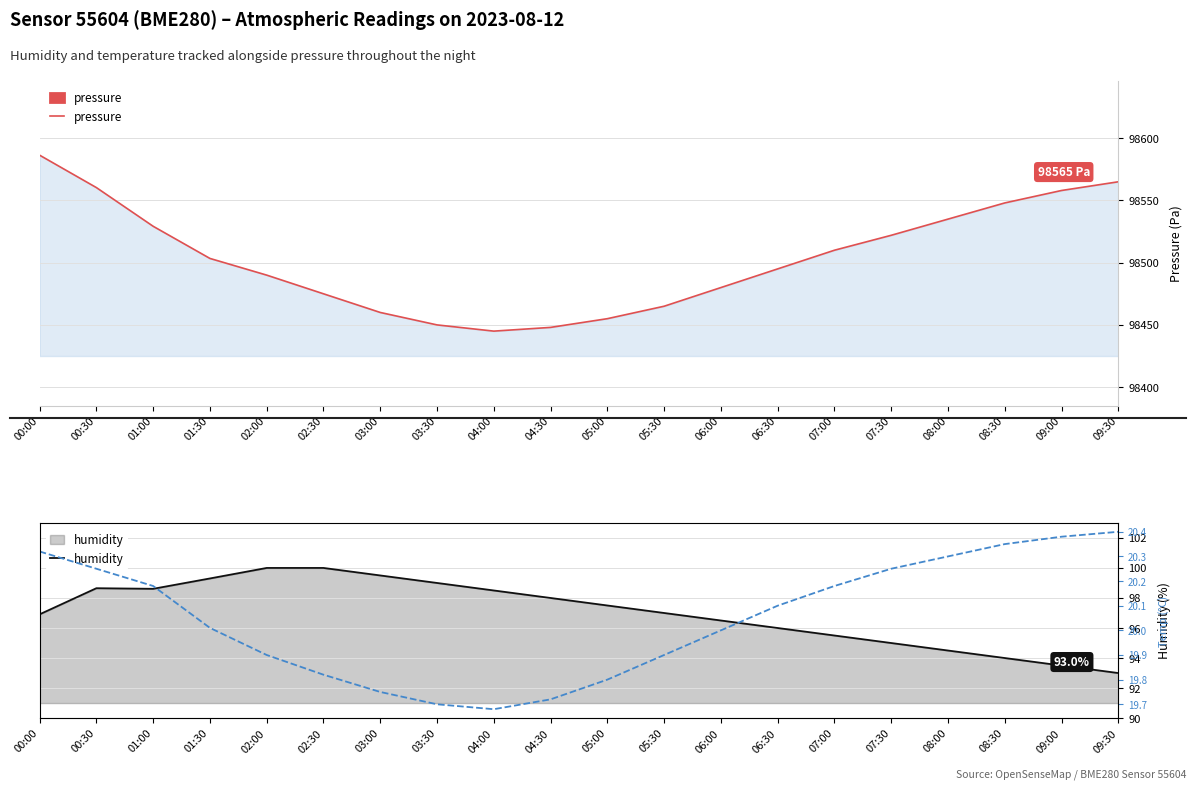

At which label is pressure closest to 98515?

07:00